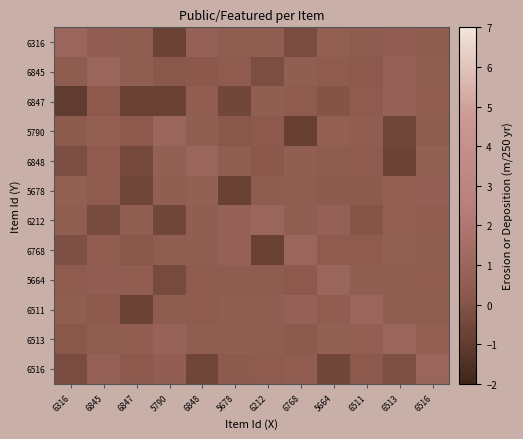

What is the smallest value displayed?

-1.0